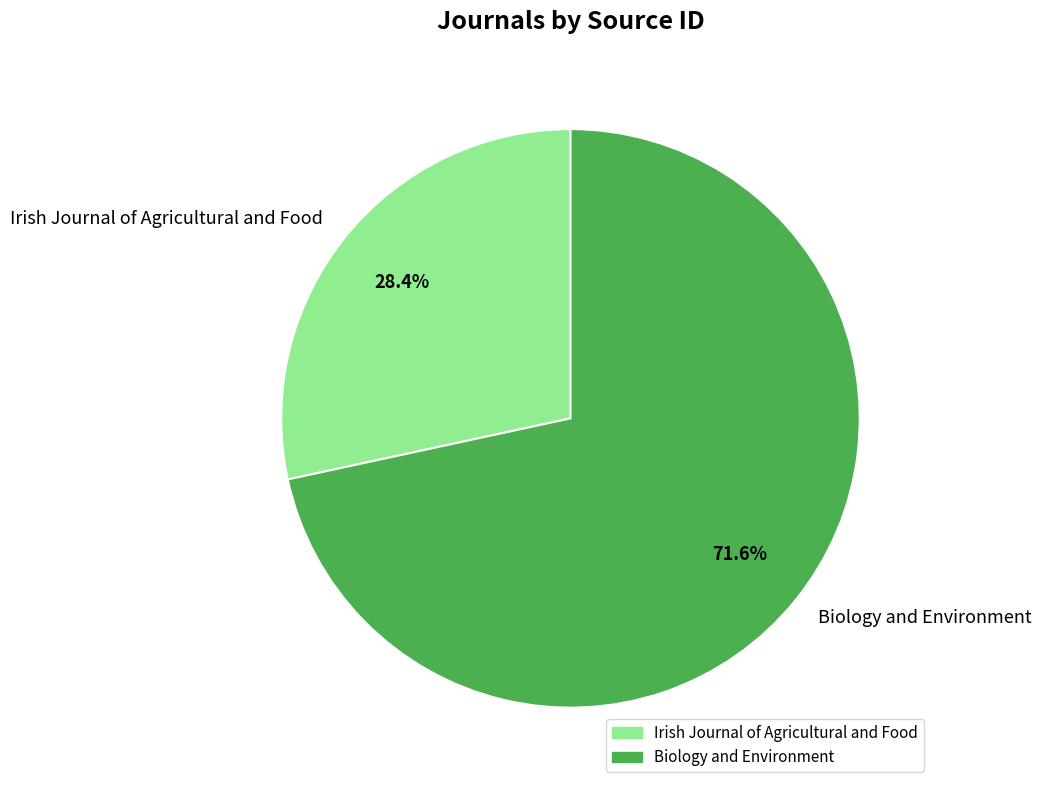

Is the sum of Irish Journal of Agricultural and Food and Biology and Environment greater than half?

Yes